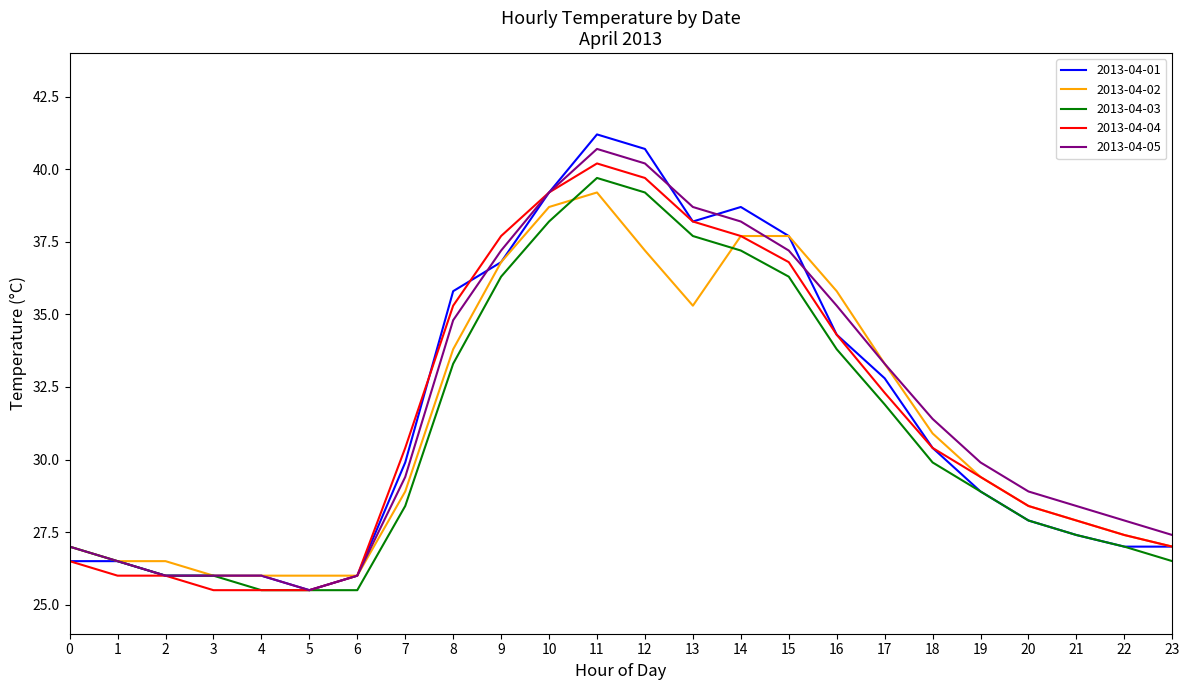

At which label does 2013-04-01 first exceed 29?

7